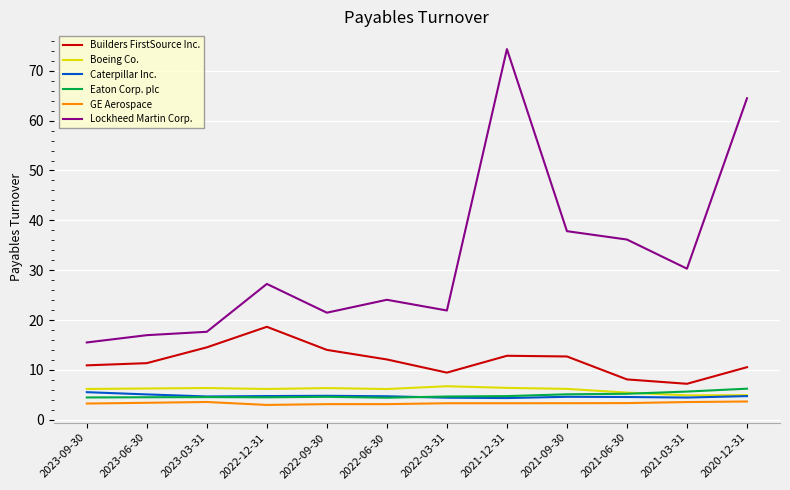

Read the Boeing Co. value at 2021-12-31.

6.4